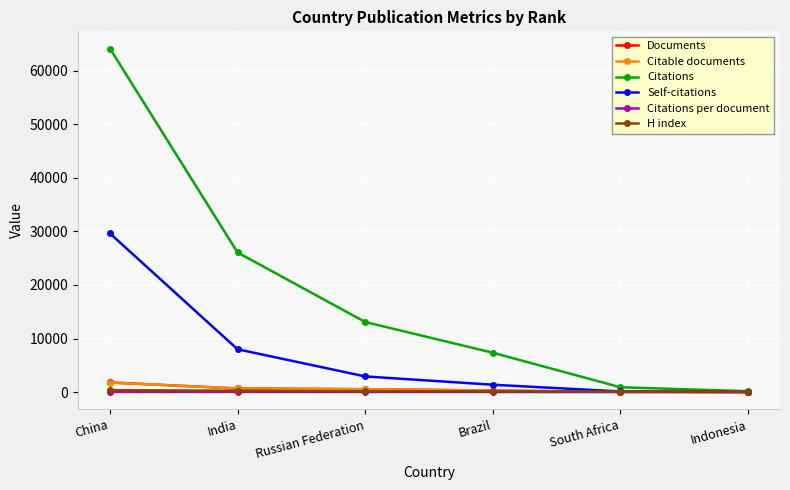

Which category has the highest value across all series?

China